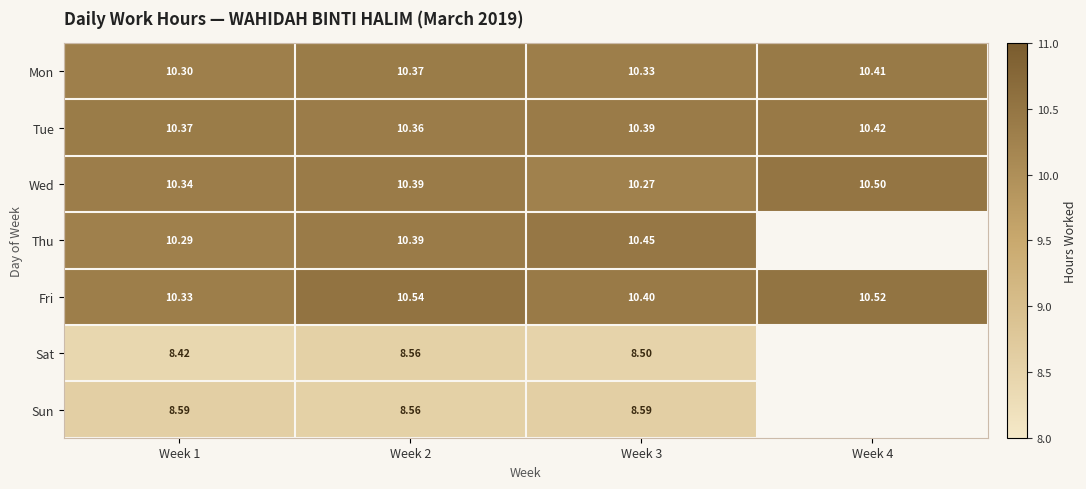

Is the value of Sat at Week 3 greater than the value of Sun at Week 2?

No